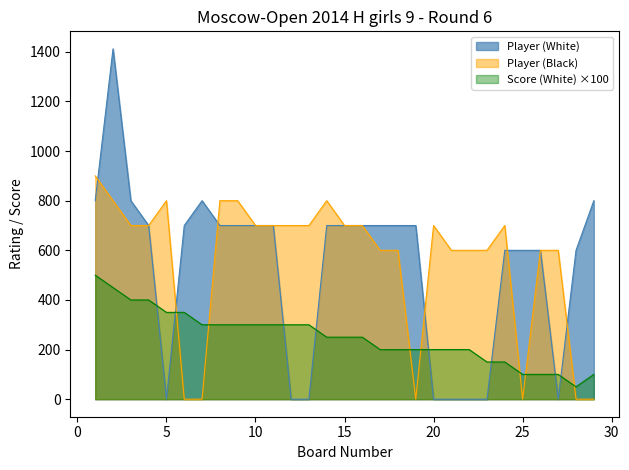

How many lines are shown in the chart?

3